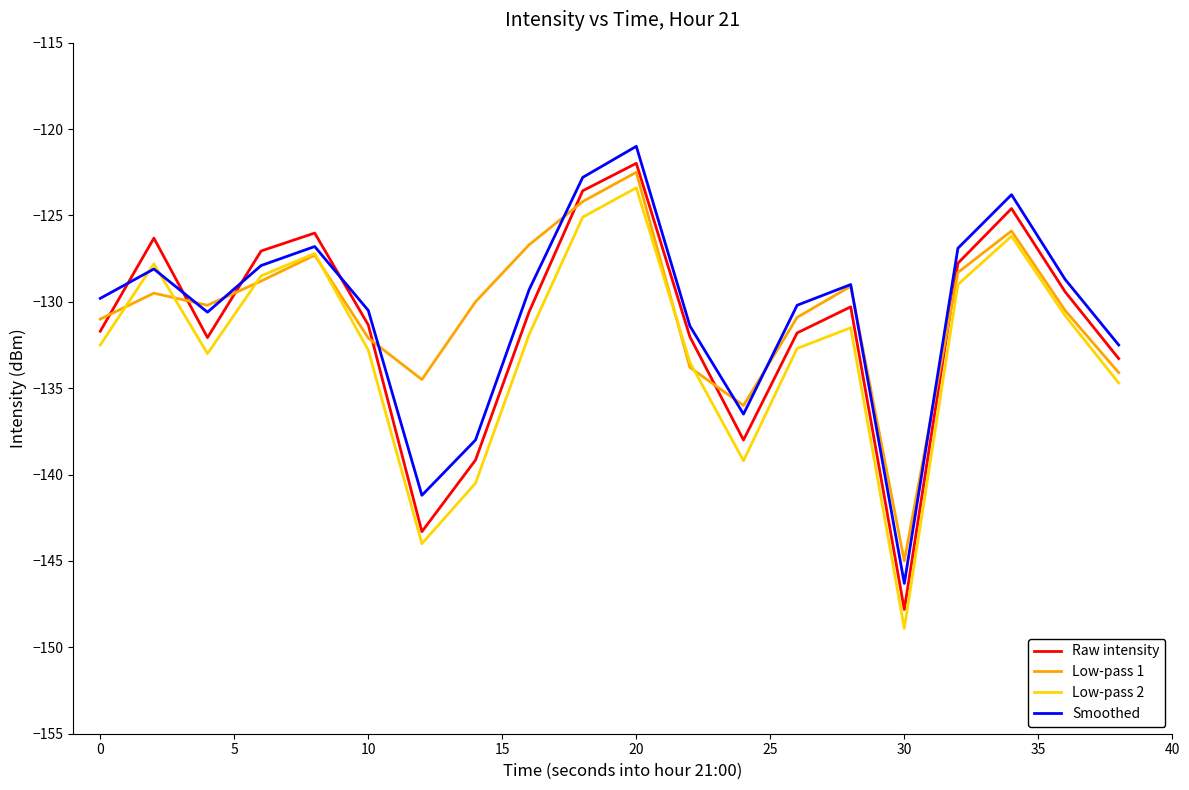

How many interior local peaks does the Low-pass 1 series have?

5